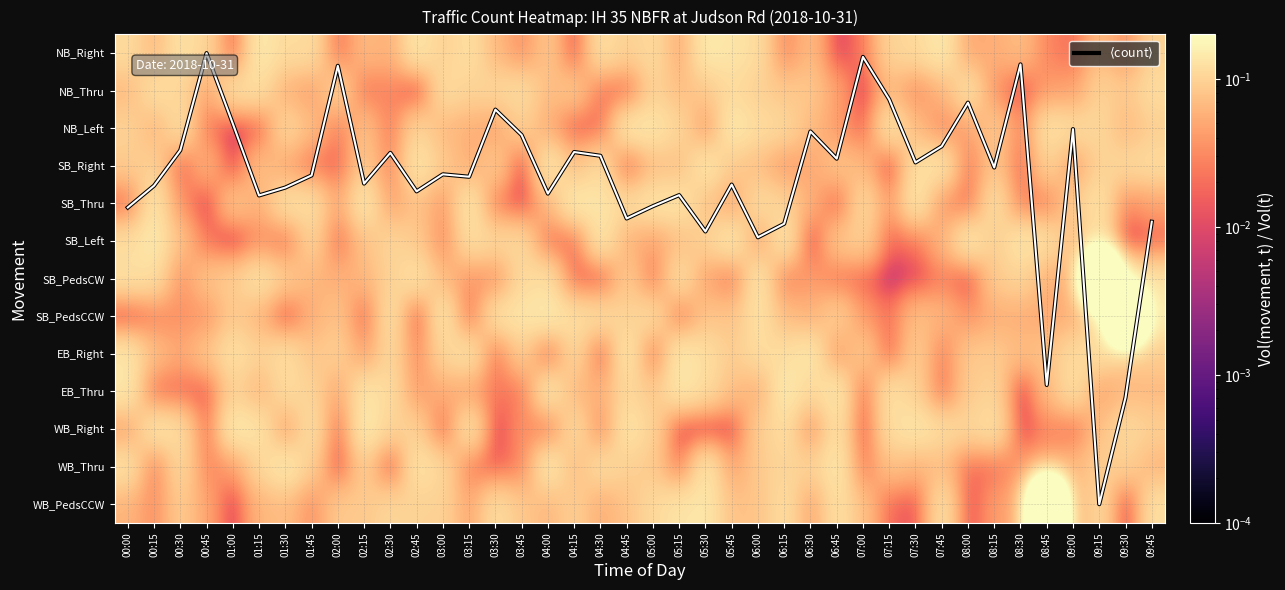

The value of SB_Left at 03:15 is 0.2. True or false?

False